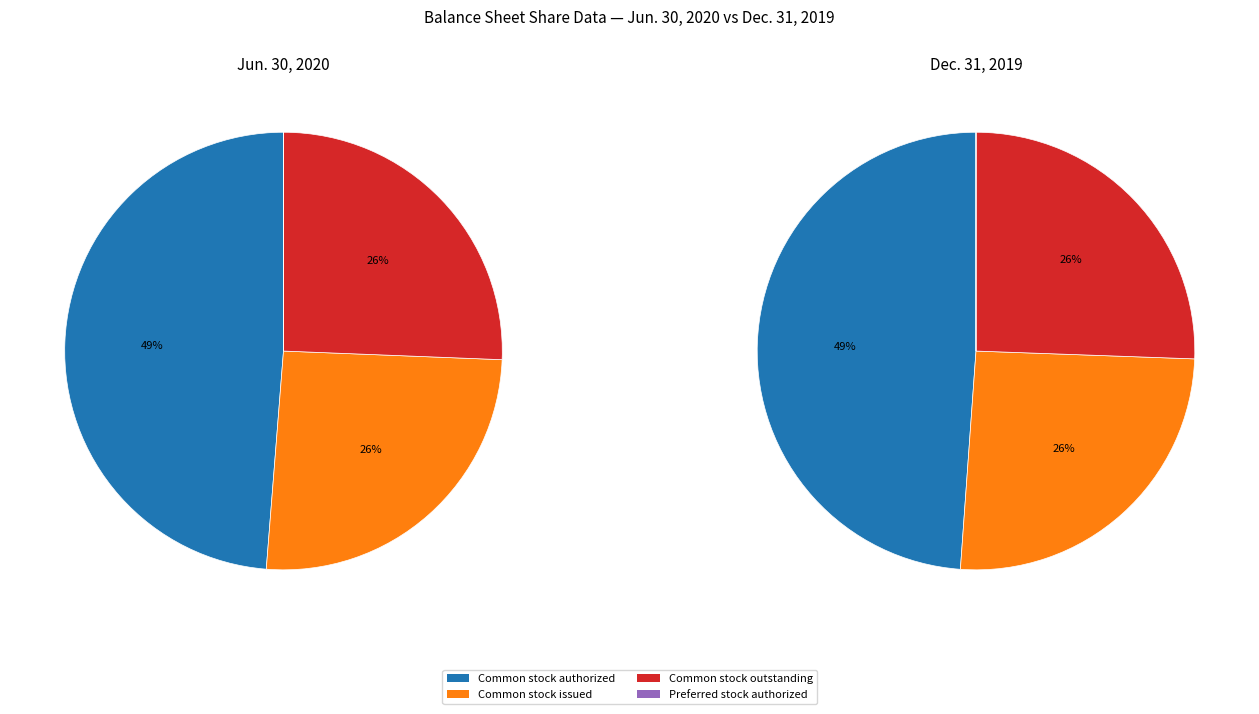

To the nearest percent, what is the difference between the Preferred stock authorized (shares) and Common stock issued (shares) slice percentages?

26%